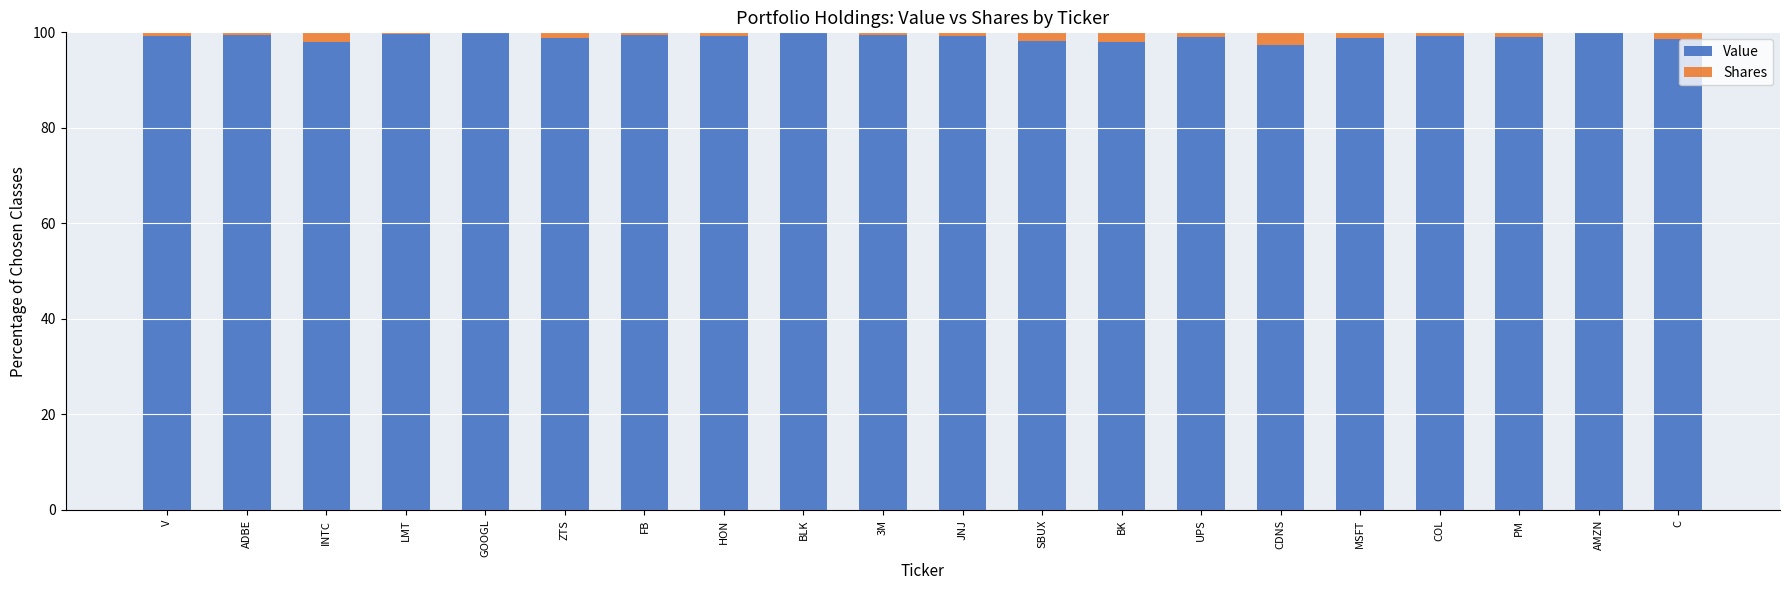

The value of Value at INTC is 98.0. True or false?

True